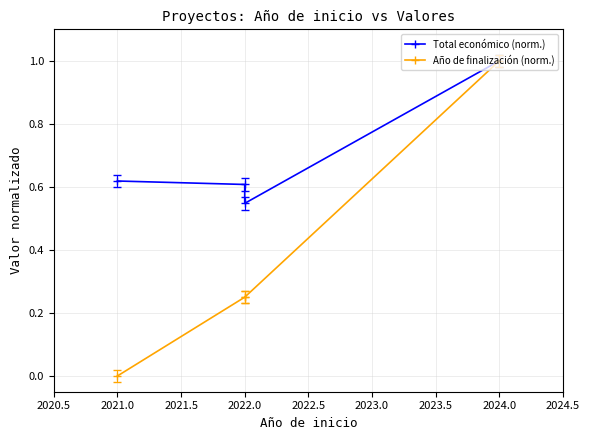

Which series has the largest total across all categories?

Total económico (norm.)